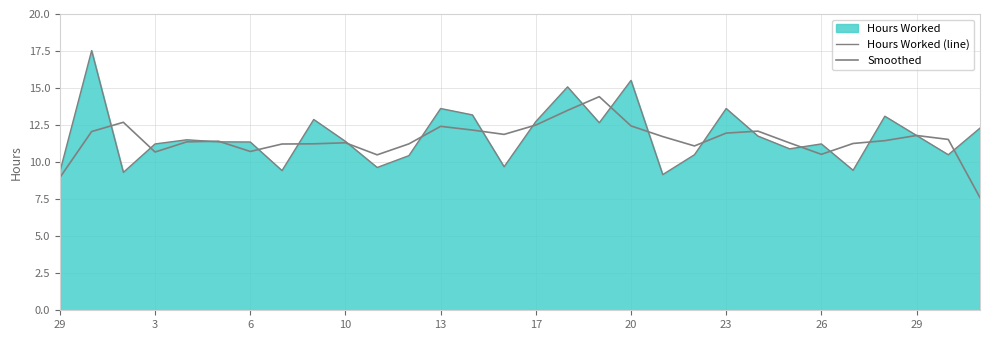

What is the difference between the highest and lowest values at 23?

1.8